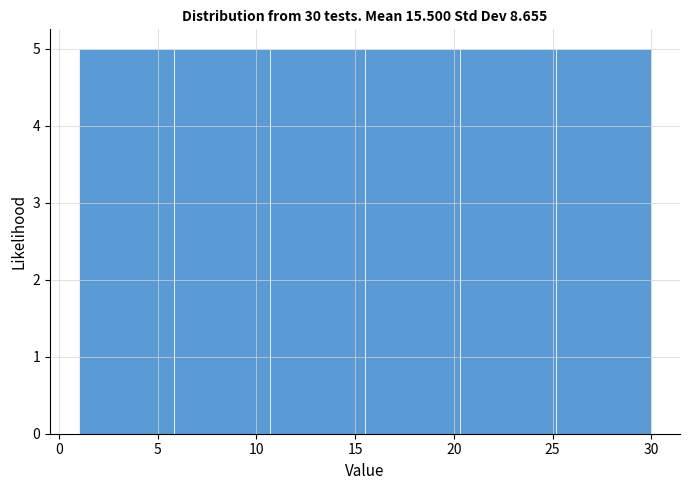

How tall is the bar that spans 1.0 to 6.0 on the x-axis? Neither the bar edges nor the heights are printed on the chart, so give them approximately, as read against the axes.

5